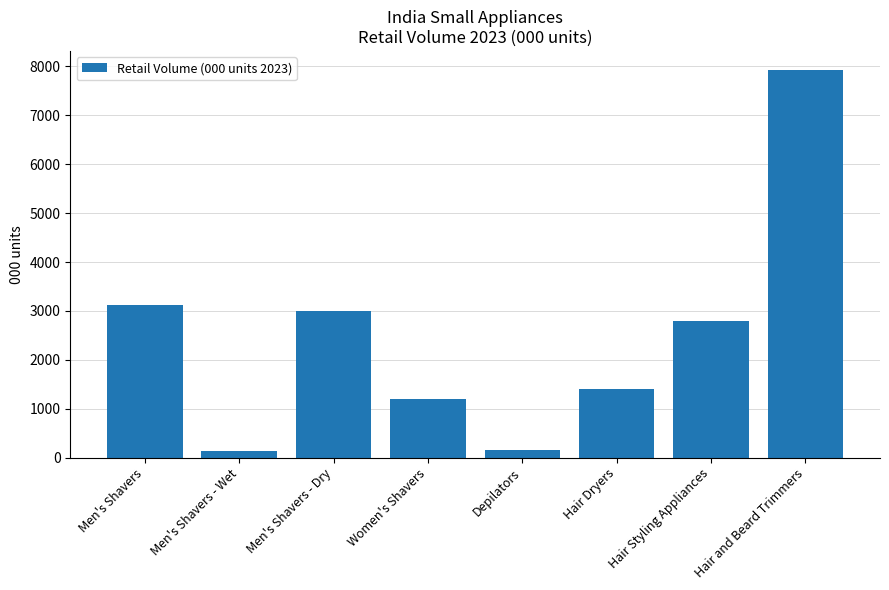

The value at Hair and Beard Trimmers is 7921.3. True or false?

True